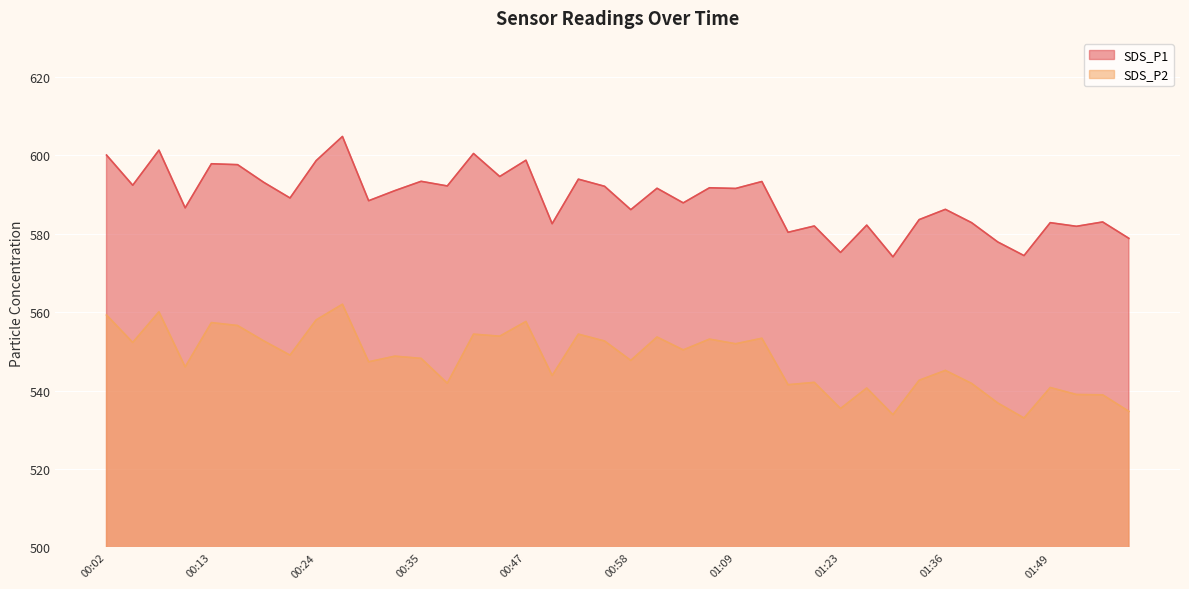

At how many categories does at least one series exceed 572?

40